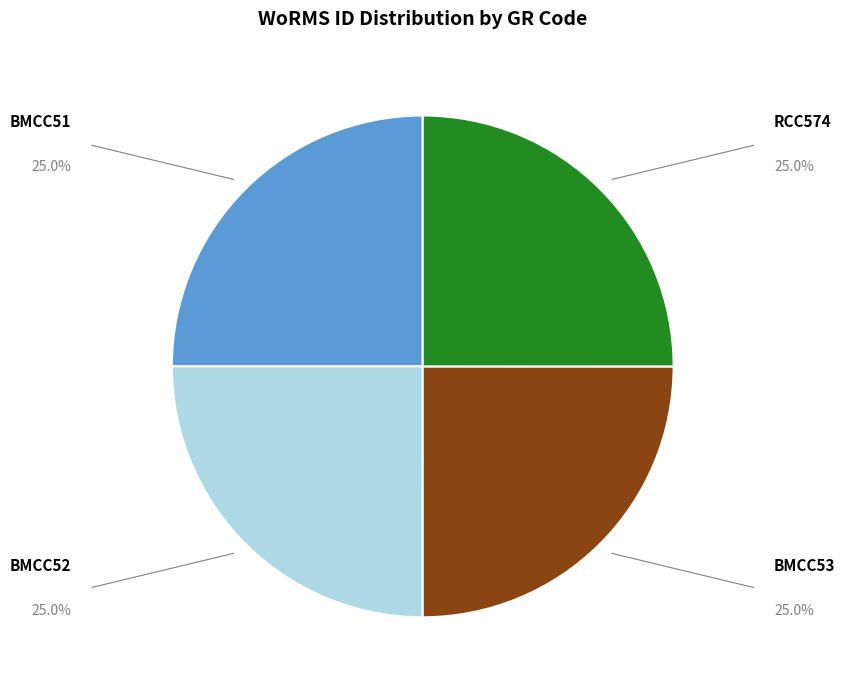

Does any single category account for the majority?

No